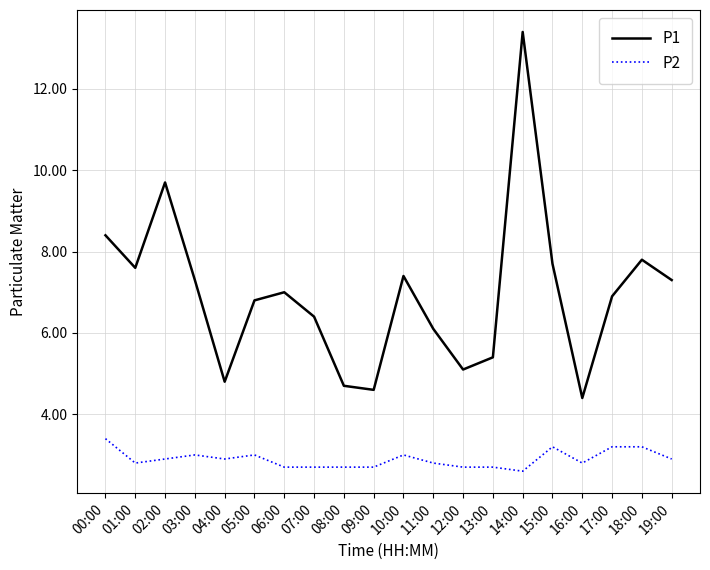

Where is the first local maximum for P2?

03:00